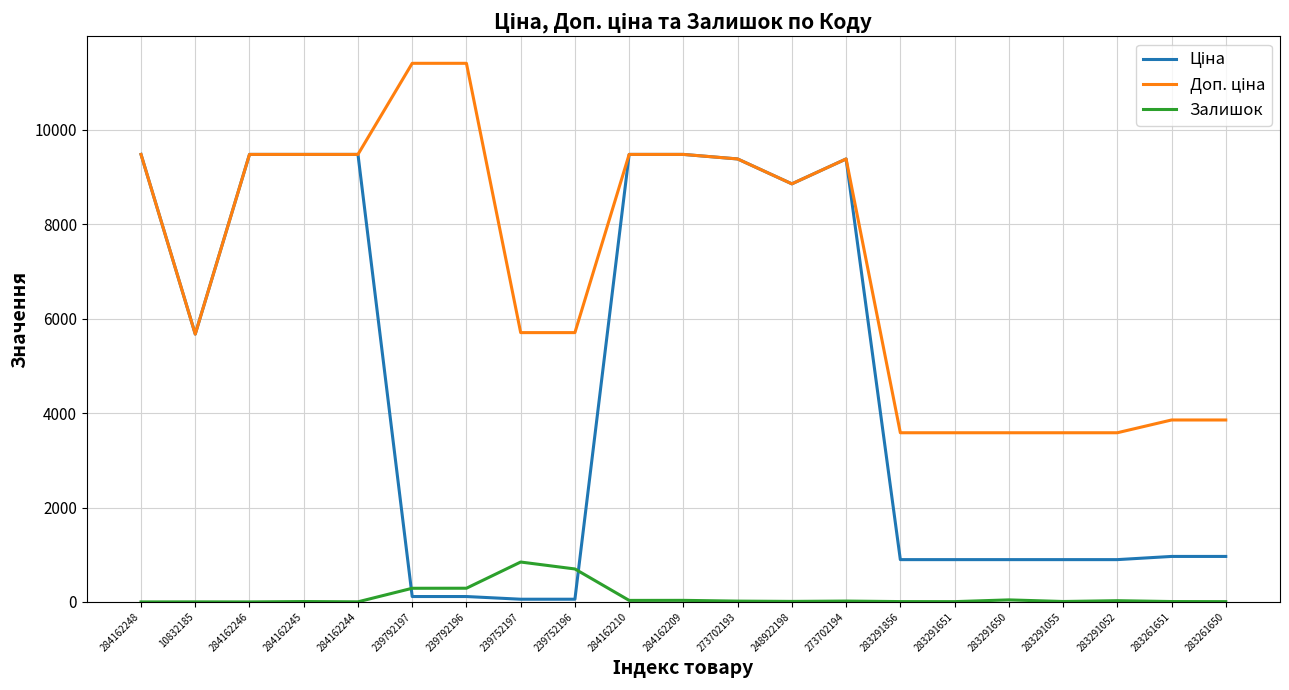

What is the total value across all series at 284162248?

18960.1